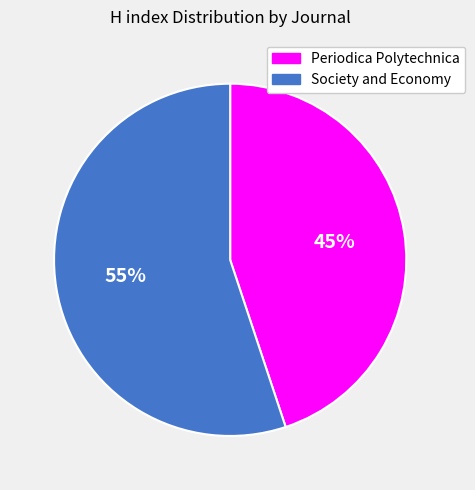

How many segments does this pie chart have?

2